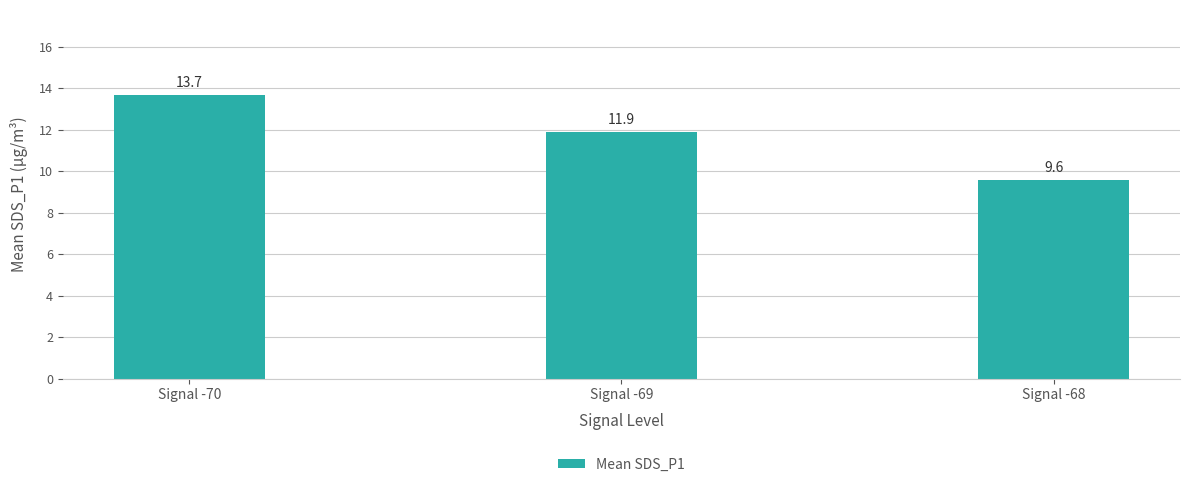

Reading left to right, transcribe all the data shown in this chart.

Signal -70=13.7	Signal -69=11.9	Signal -68=9.6